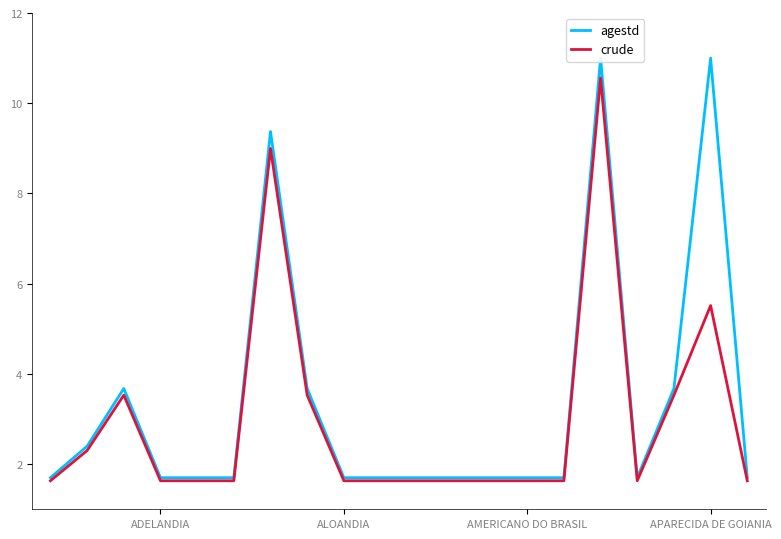

True or false: crude and agestd intersect in this chart.

False